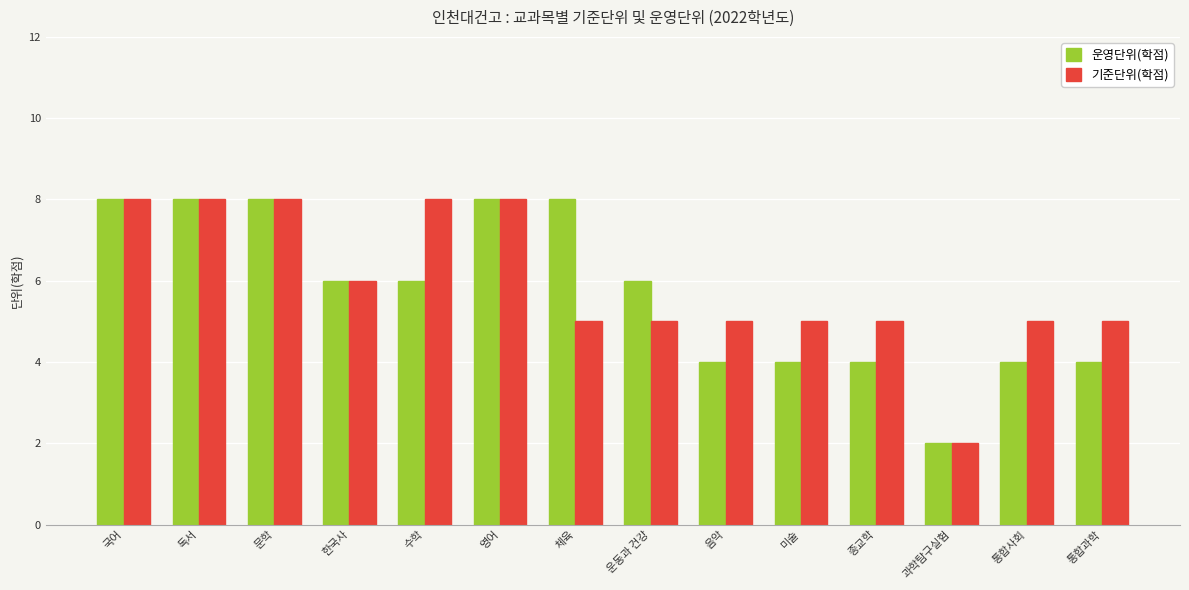

What position from the right is 종교학?

4